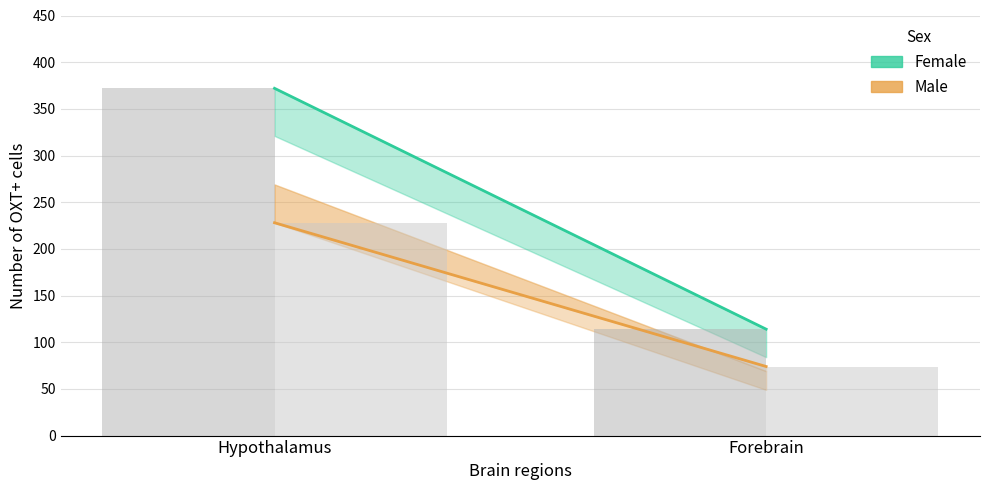

Rank the series at Hypothalamus from lowest to highest value.

Male, Female